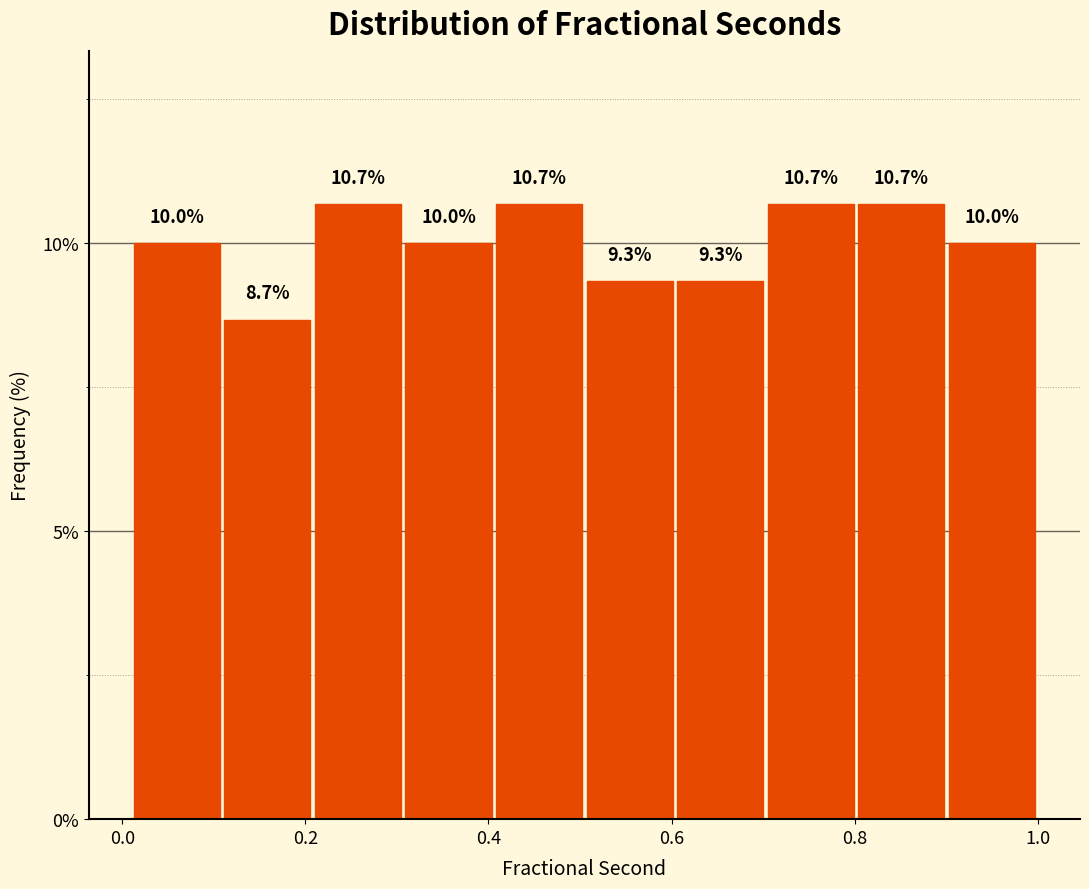

Reading left to right, list every bar in this chart as the range it spans on the x-axis followed by its height. The bar edges are not printed on the chart, so give them approximately, as read against the axis.

0.02 to 0.10: 10.0
0.10 to 0.20: 8.7
0.20 to 0.30: 10.7
0.30 to 0.40: 10.0
0.40 to 0.50: 10.7
0.50 to 0.60: 9.3
0.60 to 0.70: 9.3
0.70 to 0.80: 10.7
0.80 to 0.90: 10.7
0.90 to 1.00: 10.0